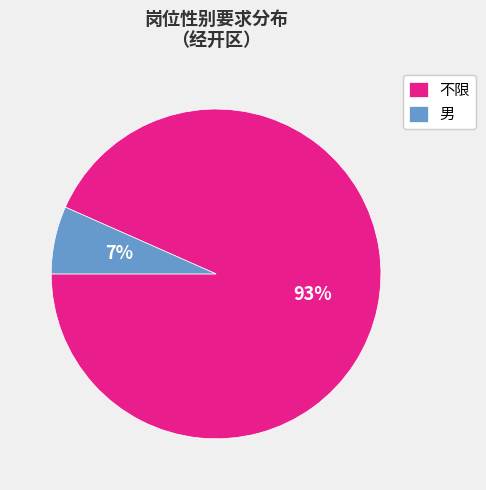

To the nearest percent, what percentage of the pie is 不限?

93%